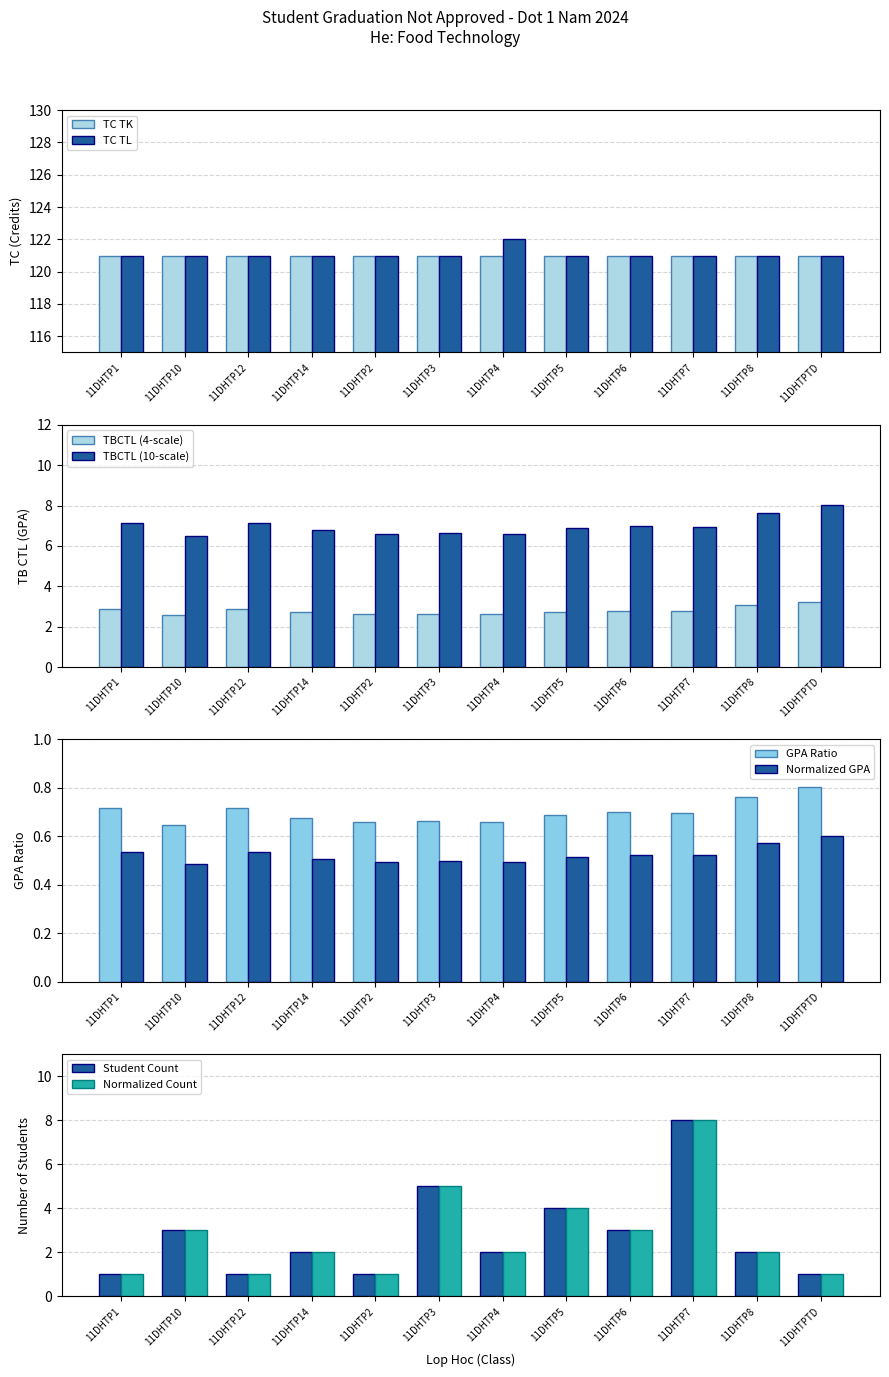

Between 11DHTP5 and 11DHTP7, which is larger?

11DHTP5